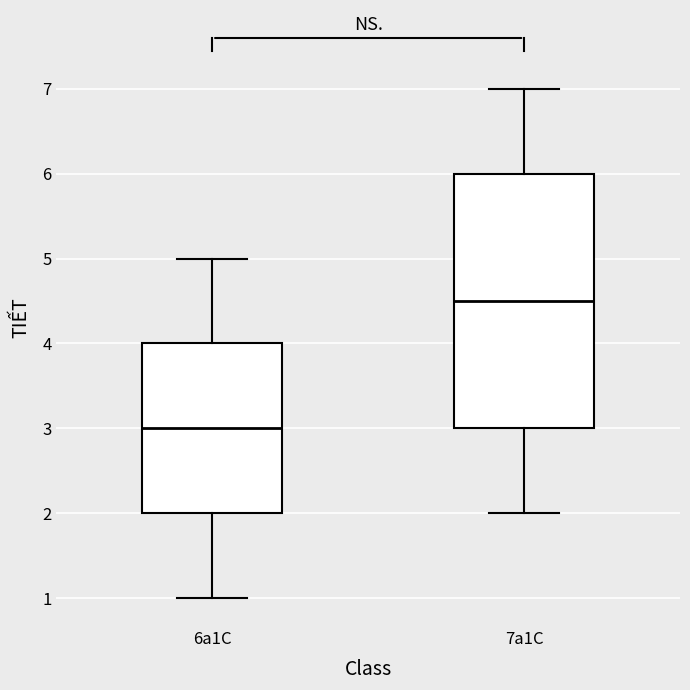

Reading left to right, transcribe this box plot: for each box, give where its median line is, the range the box spans, and where its two whiskers end, as read against the y-axis. The values are not printed on the chart, so give them approximately, as read against the axis.

6a1C: median 3.0, box 2.0 to 4.0, whiskers 1.0 to 5.0
7a1C: median 4.5, box 3.0 to 6.0, whiskers 2.0 to 7.0